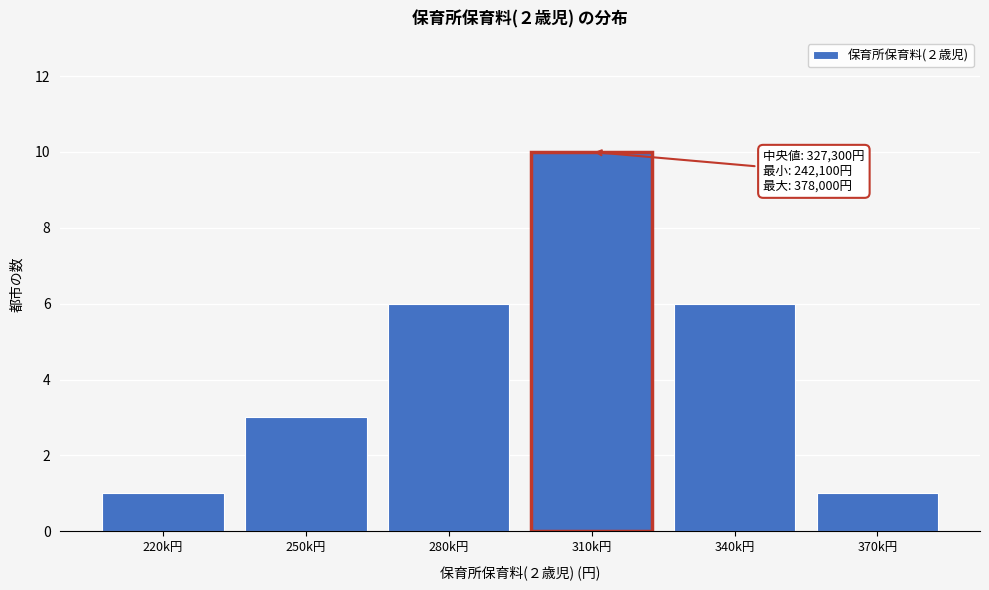

Reading left to right, transcribe all the data shown in this chart.

1	3	6	10	6	1